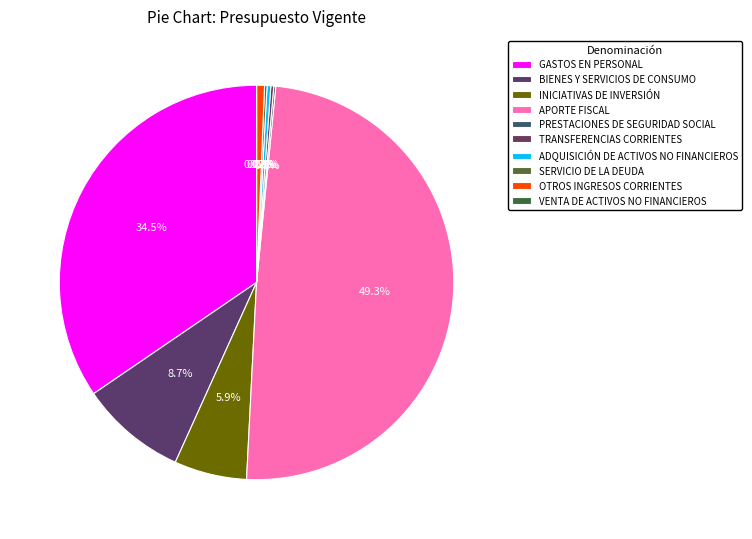

To the nearest percent, what percentage of the pie is INICIATIVAS DE INVERSIÓN?

6%